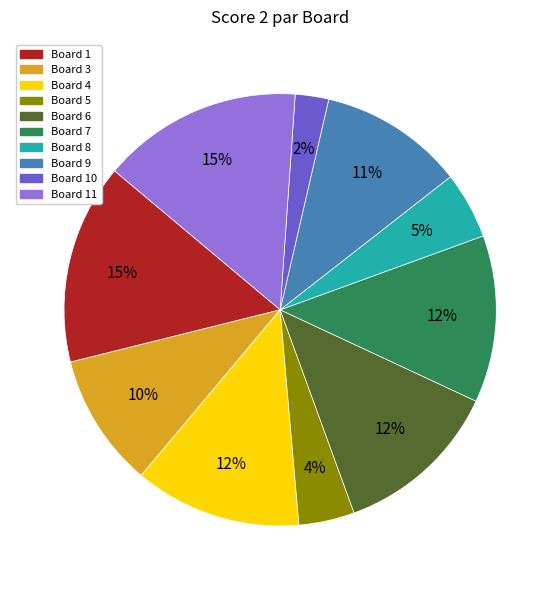

To the nearest percent, what is the average slice percentage?

10%